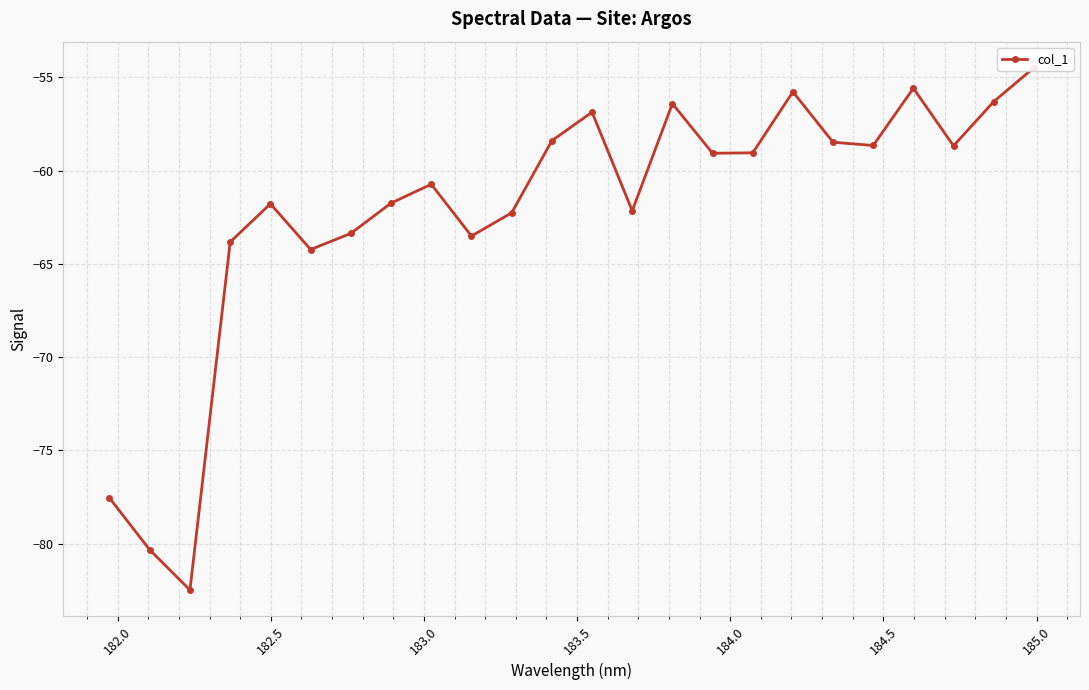

Reading left to right, extract all data points from this chart.

-77.6	-80.3	-82.5	-63.8	-61.8	-64.2	-63.4	-61.7	-60.7	-63.5	-62.3	-58.4	-56.9	-62.2	-56.4	-59.1	-59.0	-55.8	-58.5	-58.7	-55.6	-58.7	-56.3	-54.5